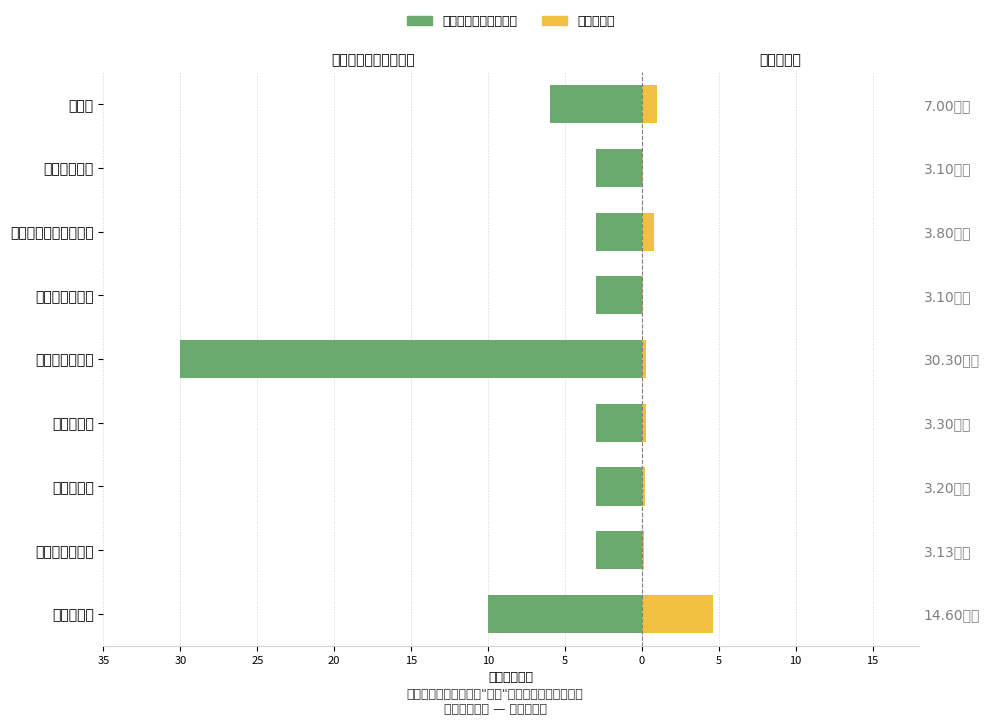

At how many categories does at least one series exceed -28?

9